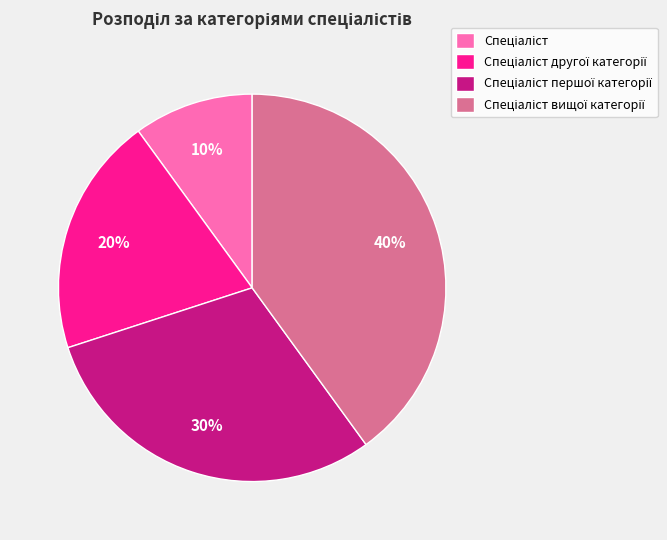

Is there a majority slice in this chart?

No